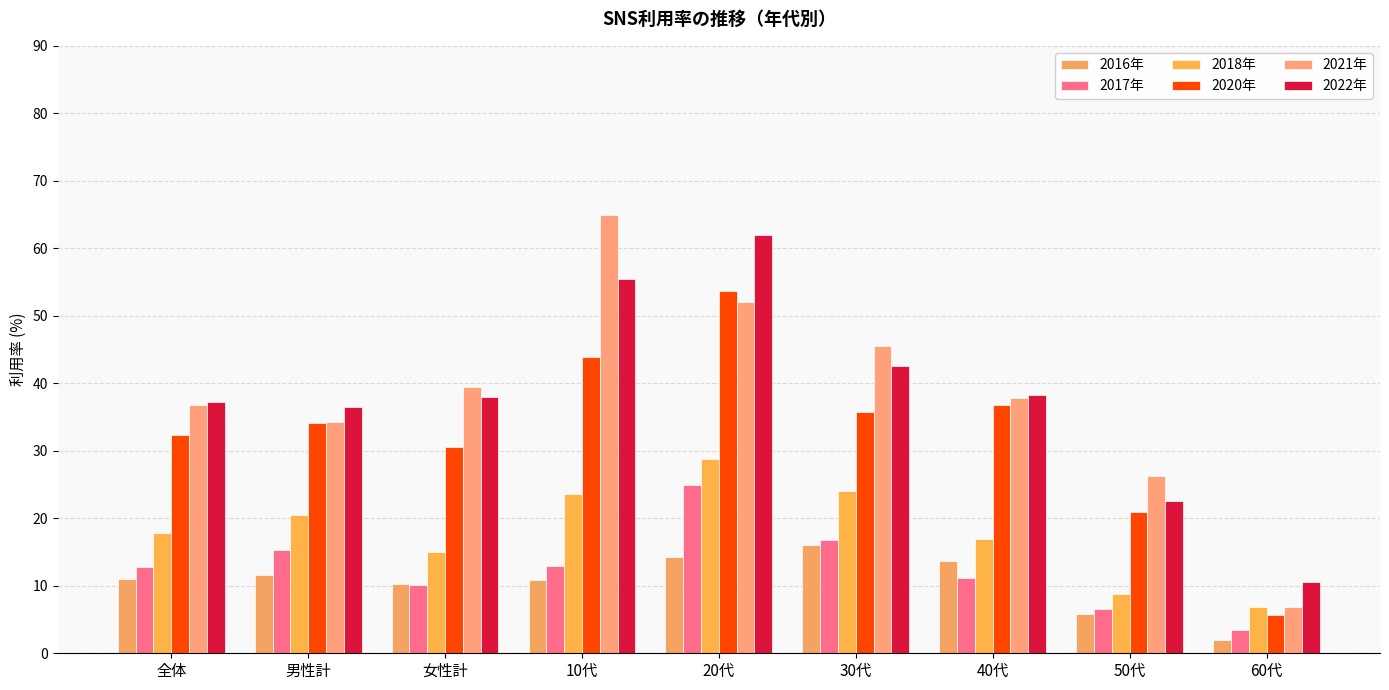

Which category has the highest value across all series?

10代